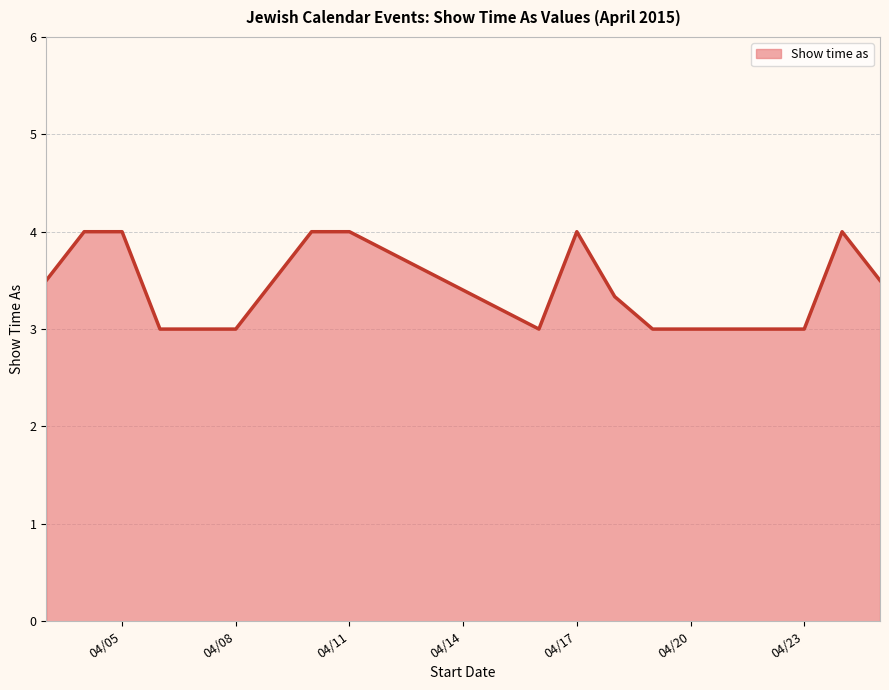

What is the minimum value shown in the chart?

3.0